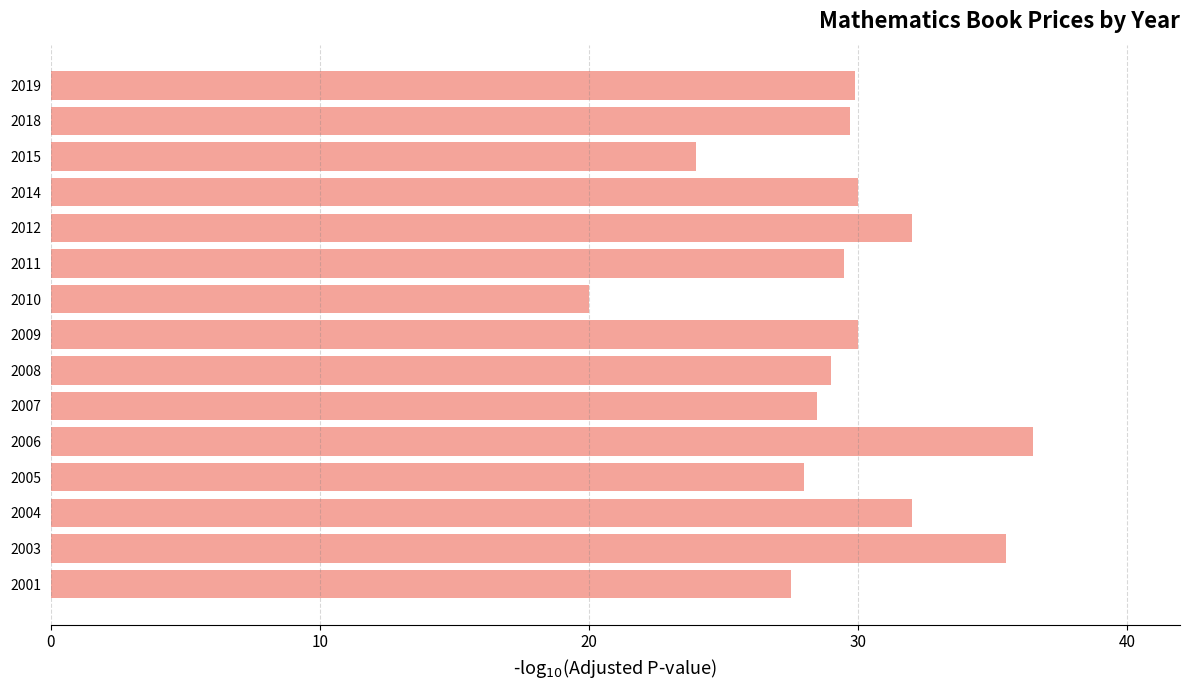

Is it true that the value at 2003 is 35.5?

True